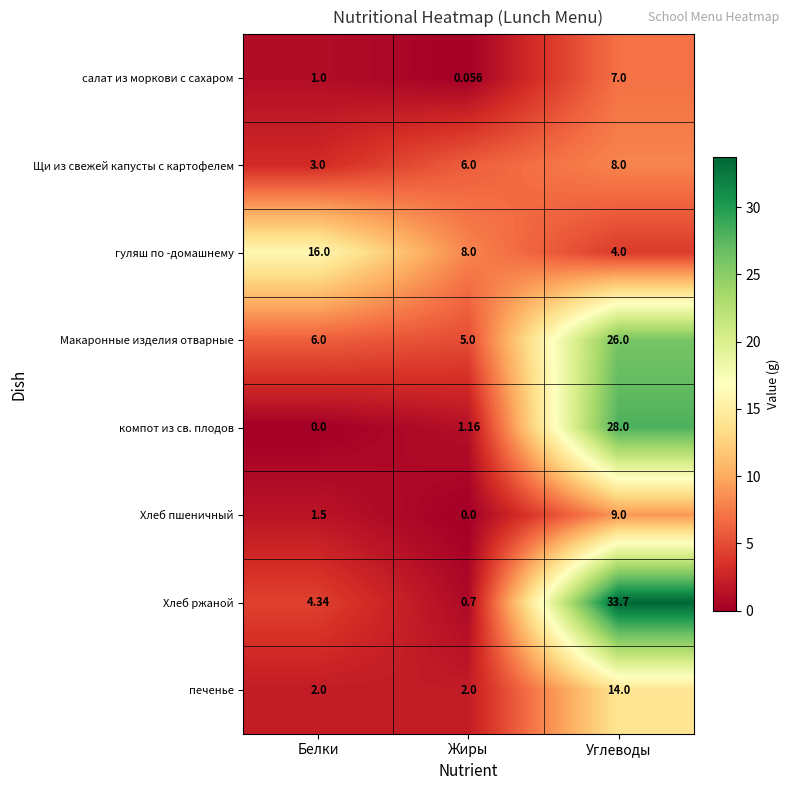

What is the total value across all series at Белки?

33.8